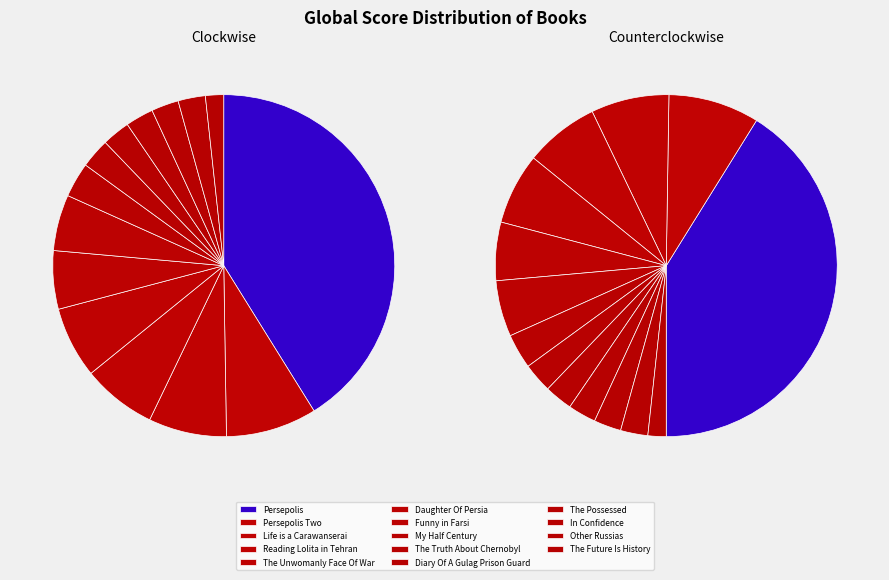

To the nearest percent, what is the average slice percentage?

7%